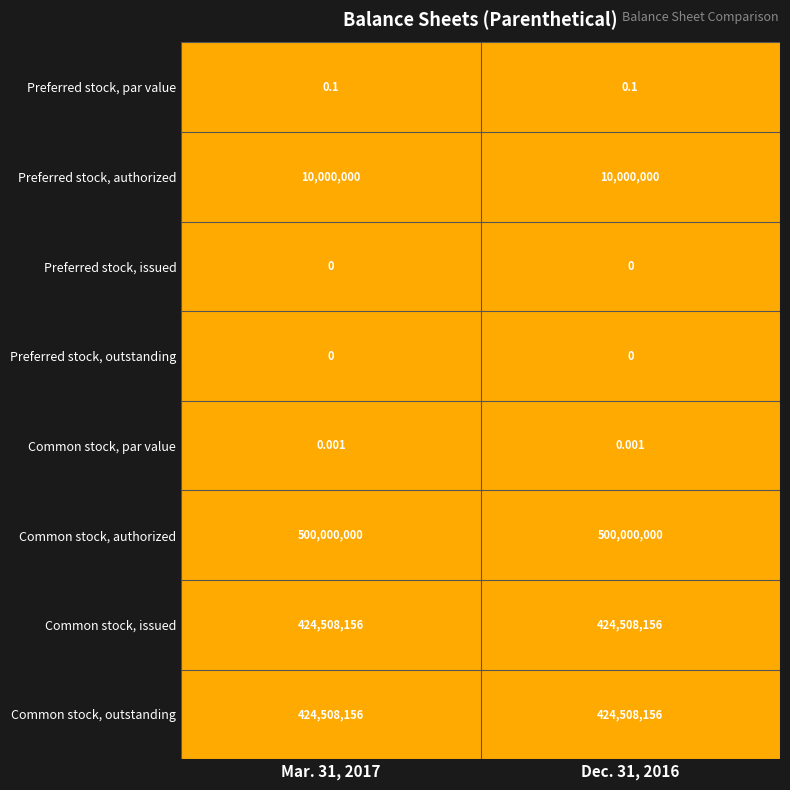

Which series has the largest total across all categories?

Common stock, authorized